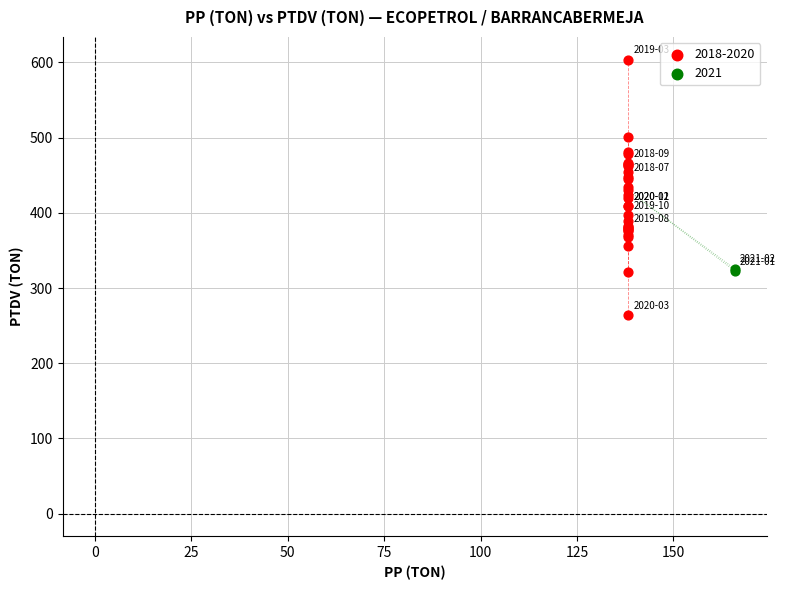

Which series reaches the maximum Y coordinate?

2018-2020